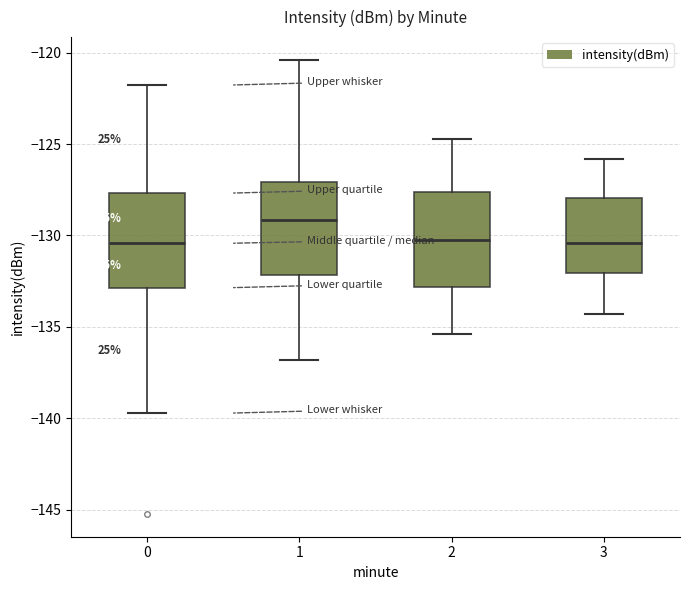

Reading left to right, read every box against the y-axis: the position of its median line, the range the box covers, and the ends of its whiskers. The values are not printed on the chart, so give them approximately, as read against the axis.

0: median -130.5, box -133.0 to -127.5, whiskers -139.5 to -122.0
1: median -129.0, box -132.0 to -127.0, whiskers -137.0 to -120.5
2: median -130.0, box -133.0 to -127.5, whiskers -135.5 to -124.5
3: median -130.5, box -132.0 to -128.0, whiskers -134.5 to -126.0